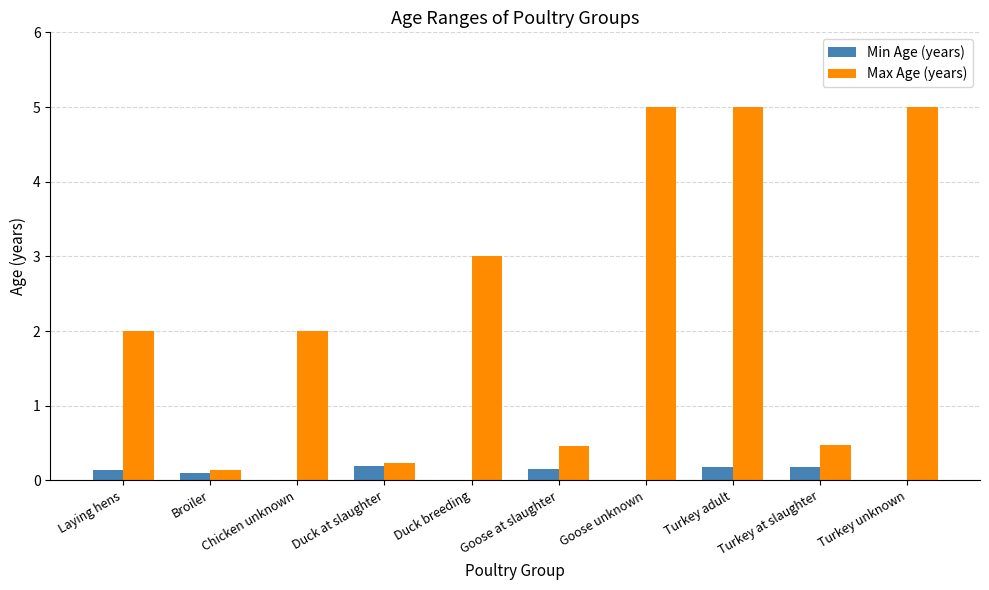

At which category is the sum across all series the highest?

Turkey adult